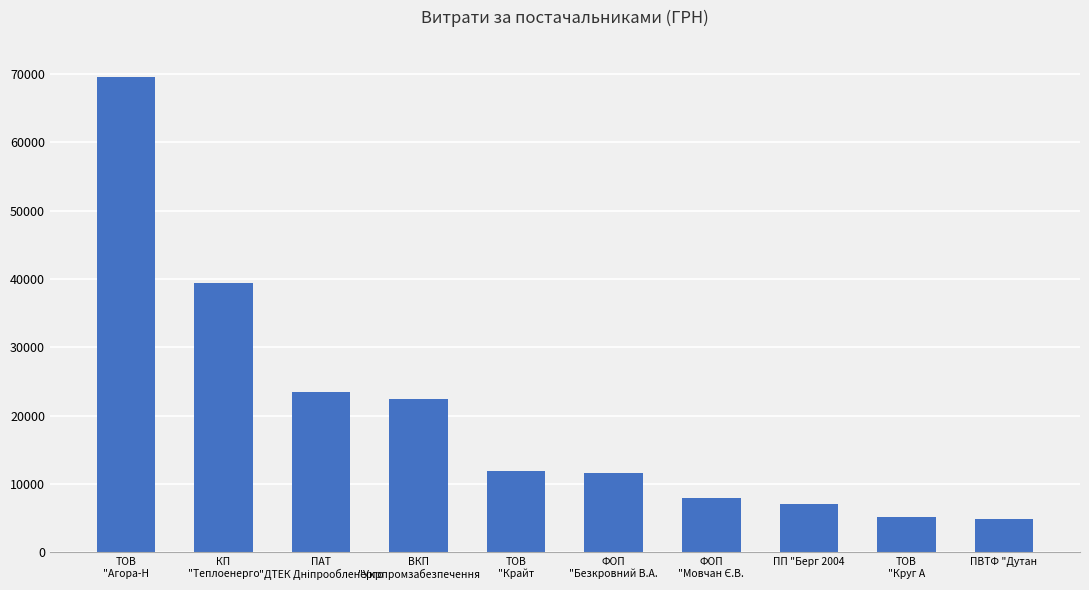

At which label does the data first exceed 11887?

ТОВ
"Агора-Н